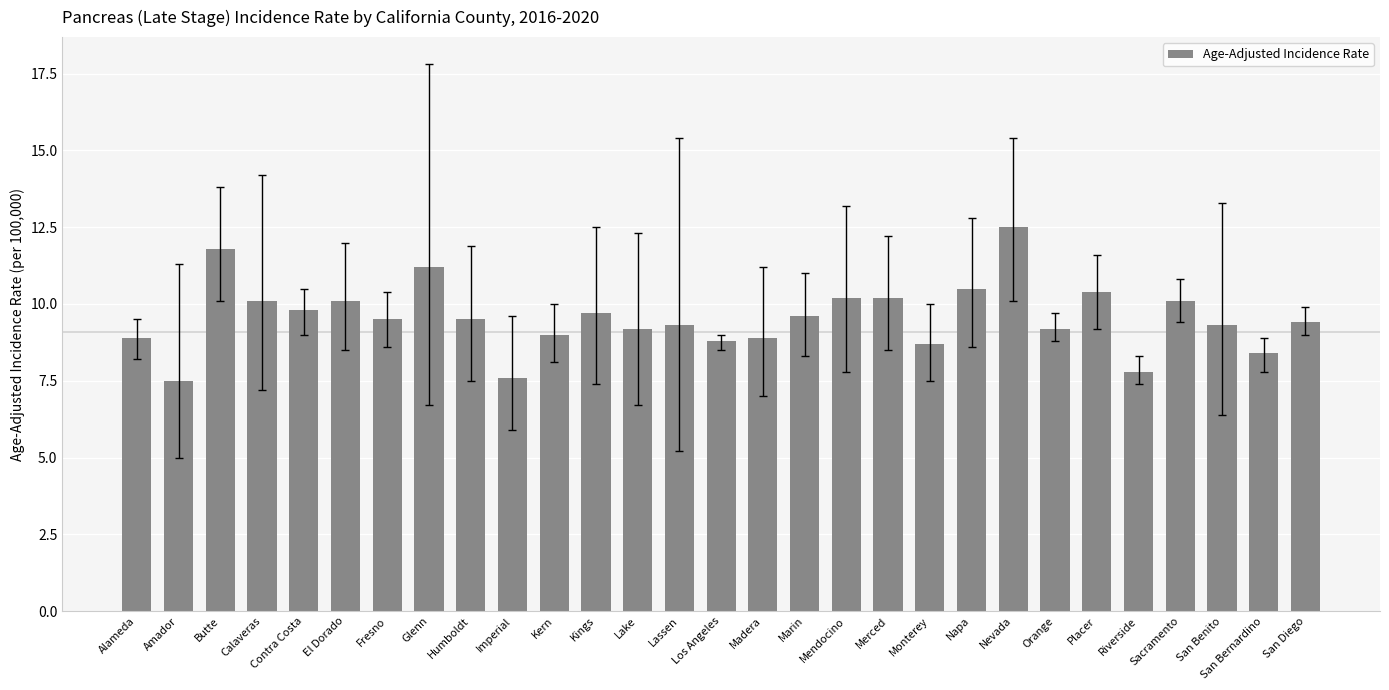

What is the maximum value shown in the chart?

12.5